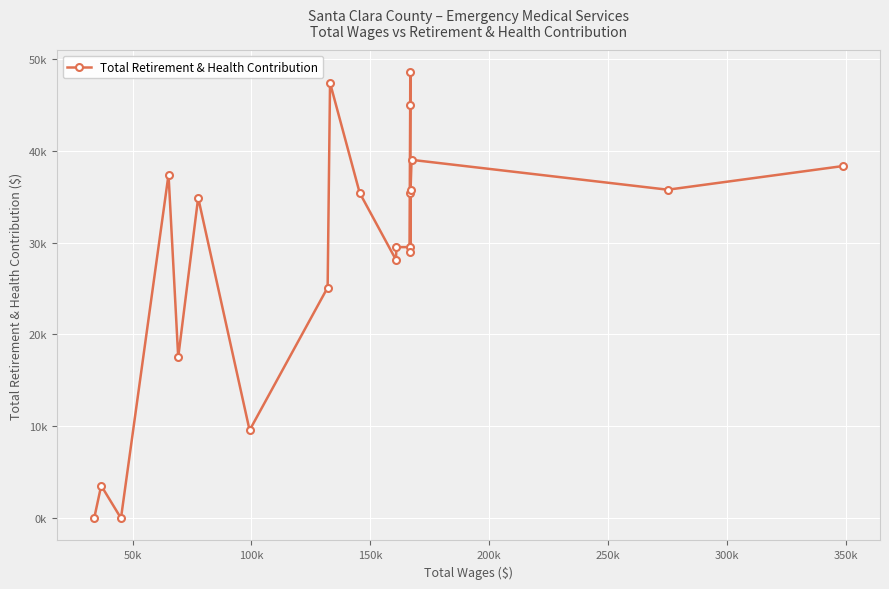

Is this an area chart (filled region under the line)?

No